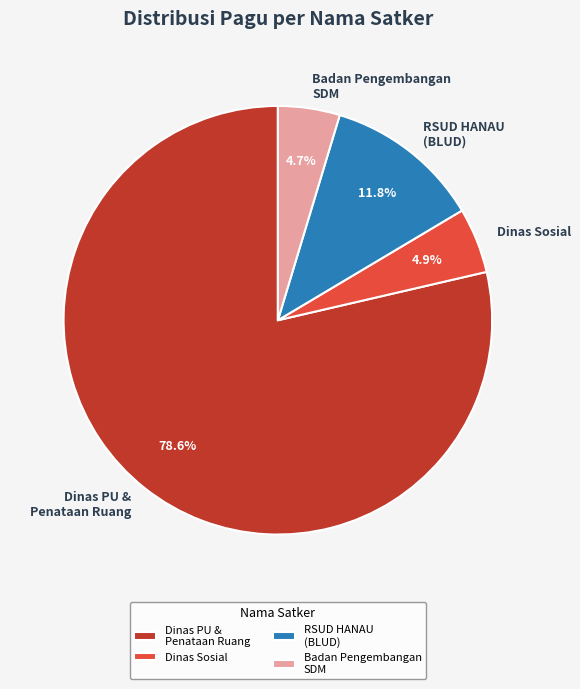

What is the largest slice in the pie chart?

Dinas PU & Penataan Ruang